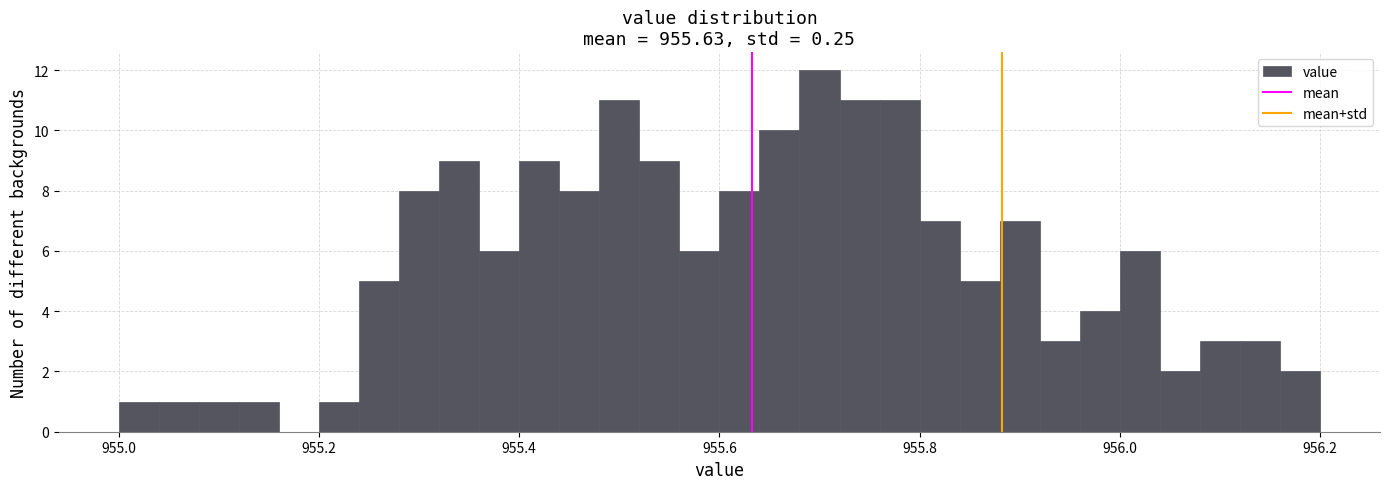

Read against the x-axis, roughly where is the centre of the tallest bar?

955.70